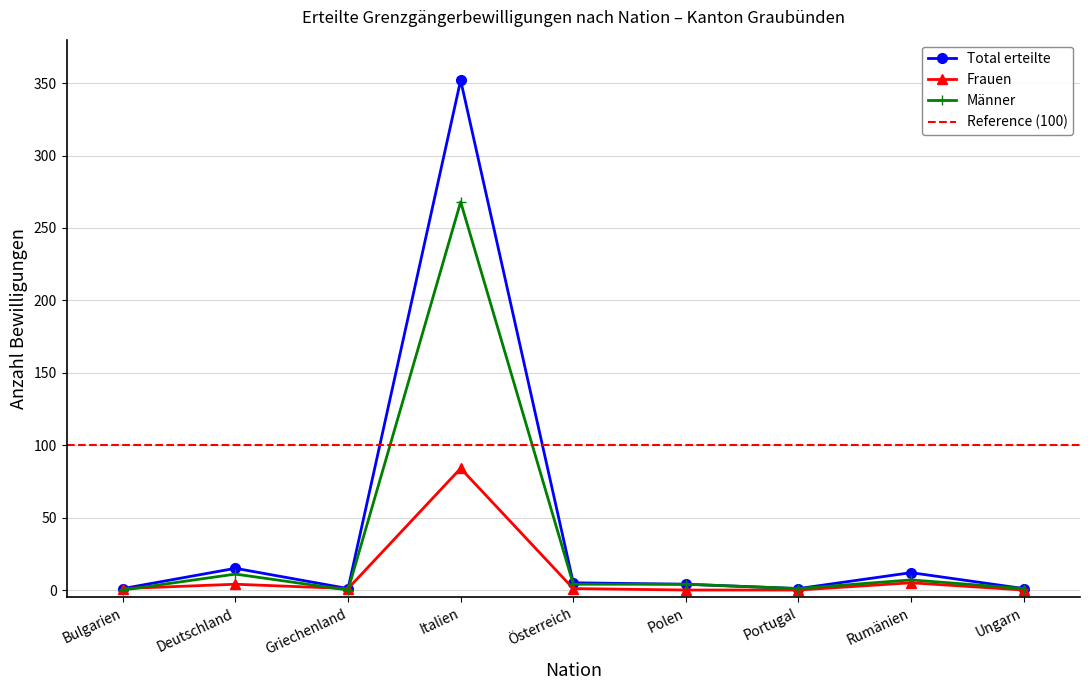

What is the label of the 4th point from the left?

Italien